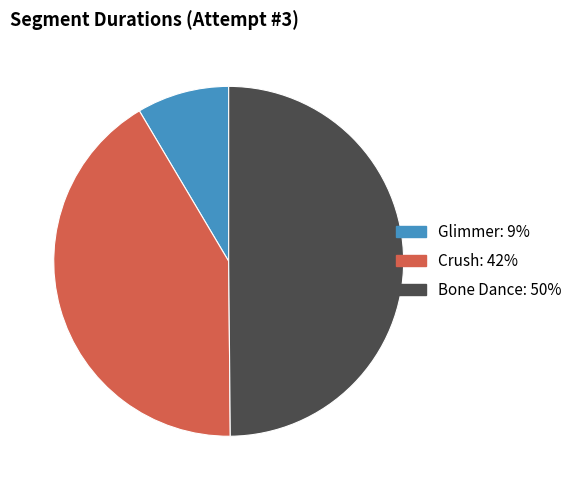

Does Crush account for over 50% of the chart?

No